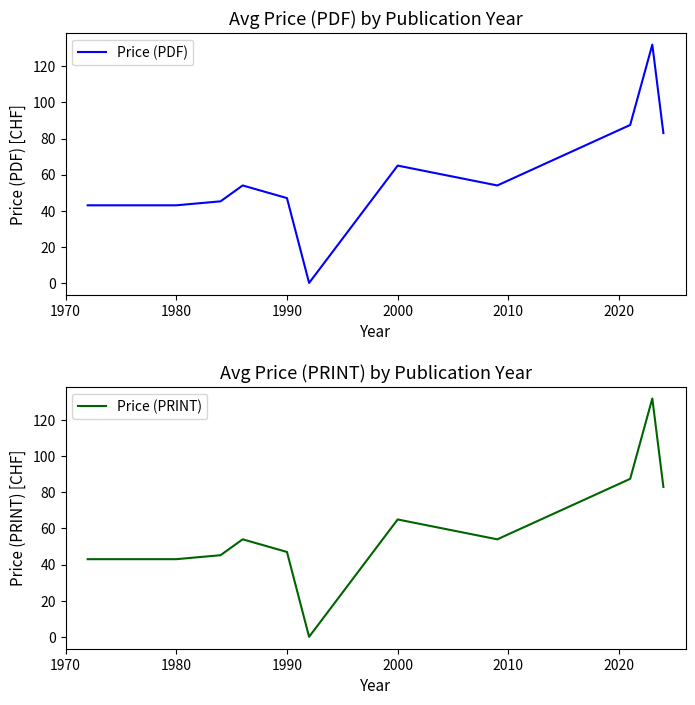

The Price (PDF) series shows 64.3 at 1980. True or false?

False